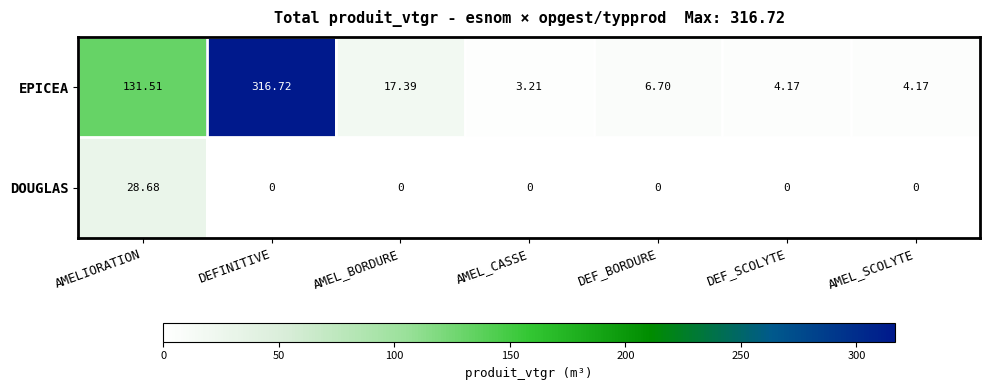

Which series has the largest total across all categories?

EPICEA